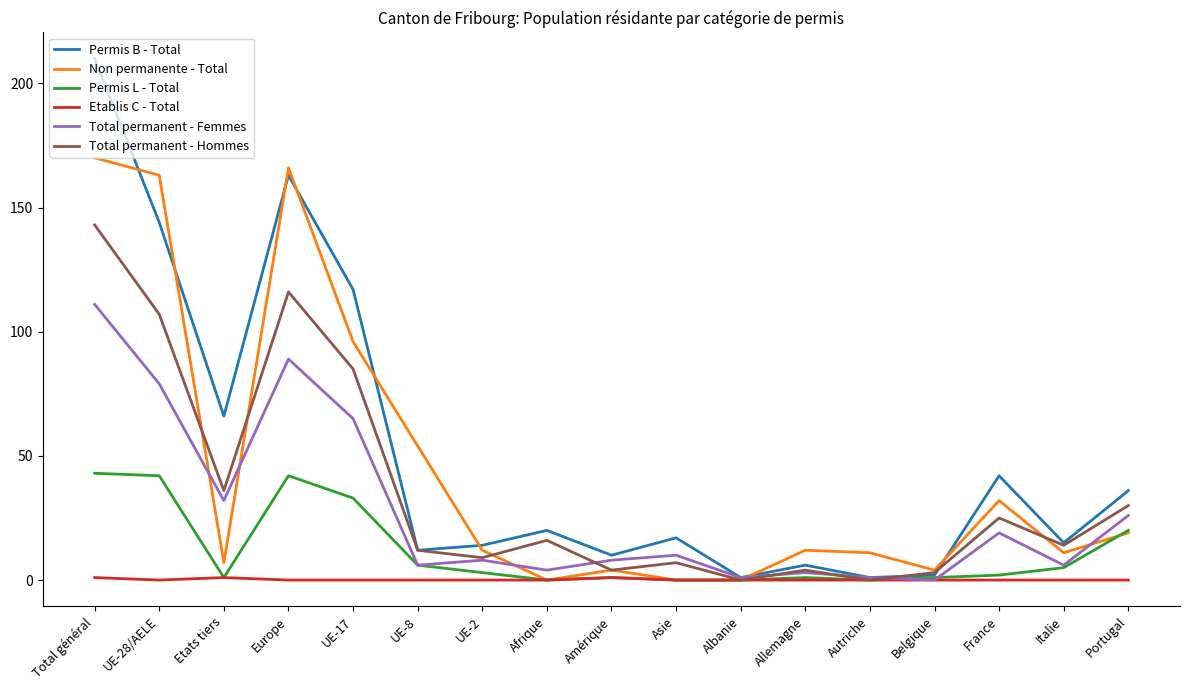

True or false: Permis B - Total has more than 0 interior local peaks.

True